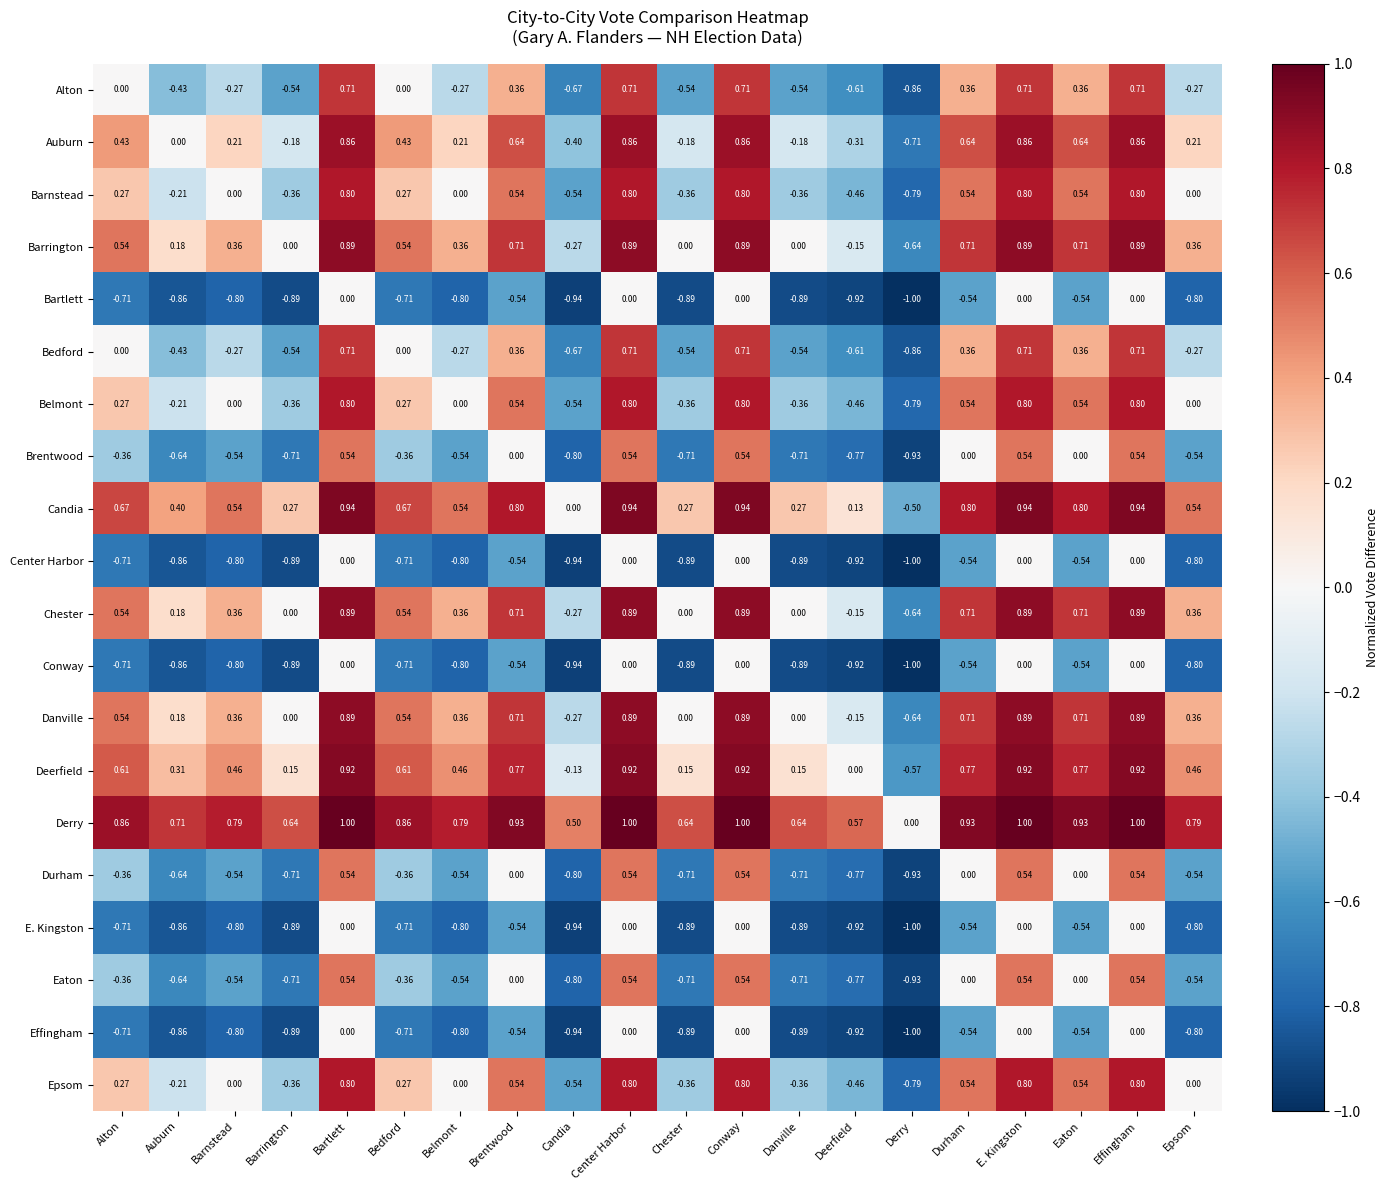

Is the value of Alton at Derry greater than the value of E. Kingston at Barnstead?

No